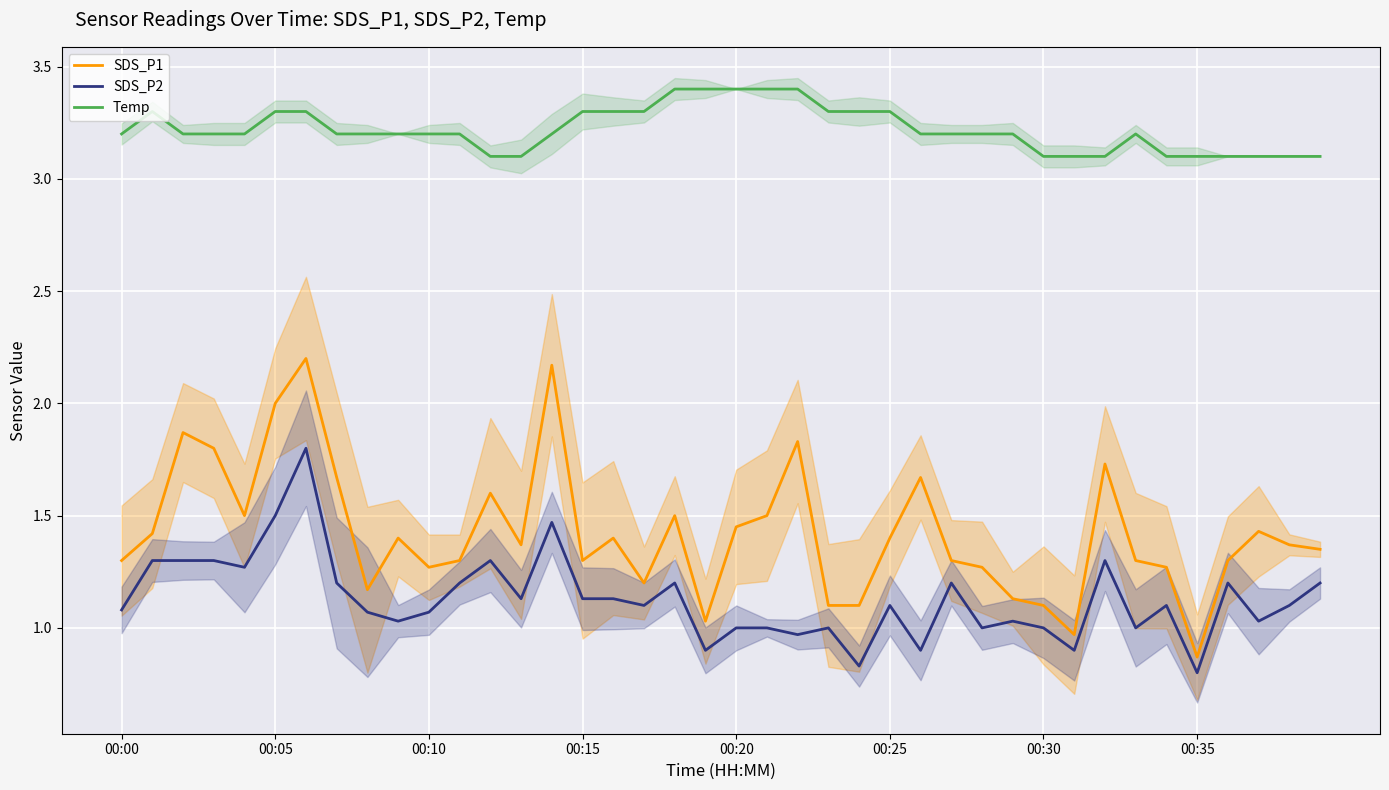

What is the value of the SDS_P2 point at the 31st from the left?

1.0